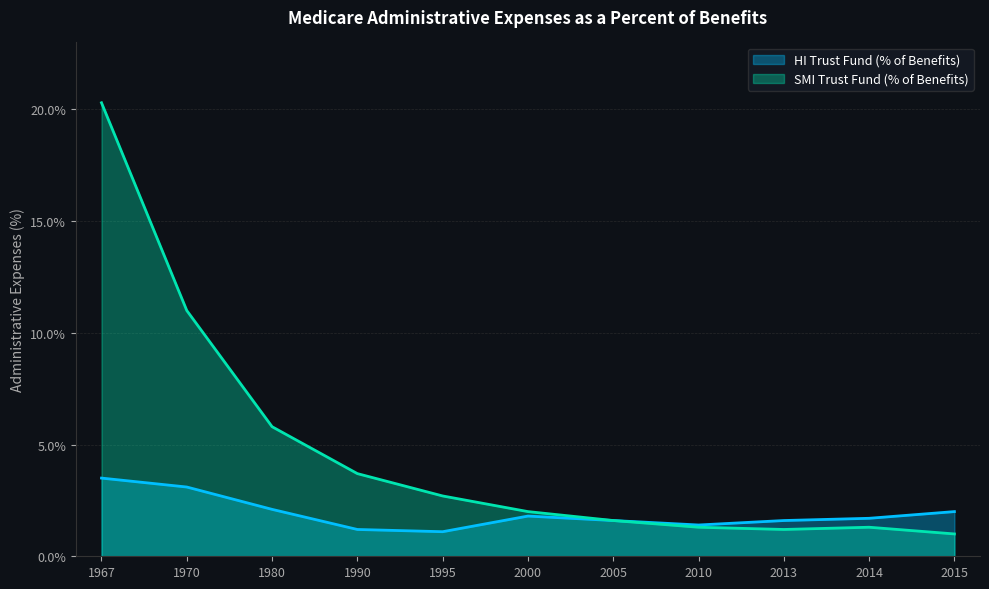

Which series has the largest total across all categories?

SMI Trust Fund (% of Benefits)